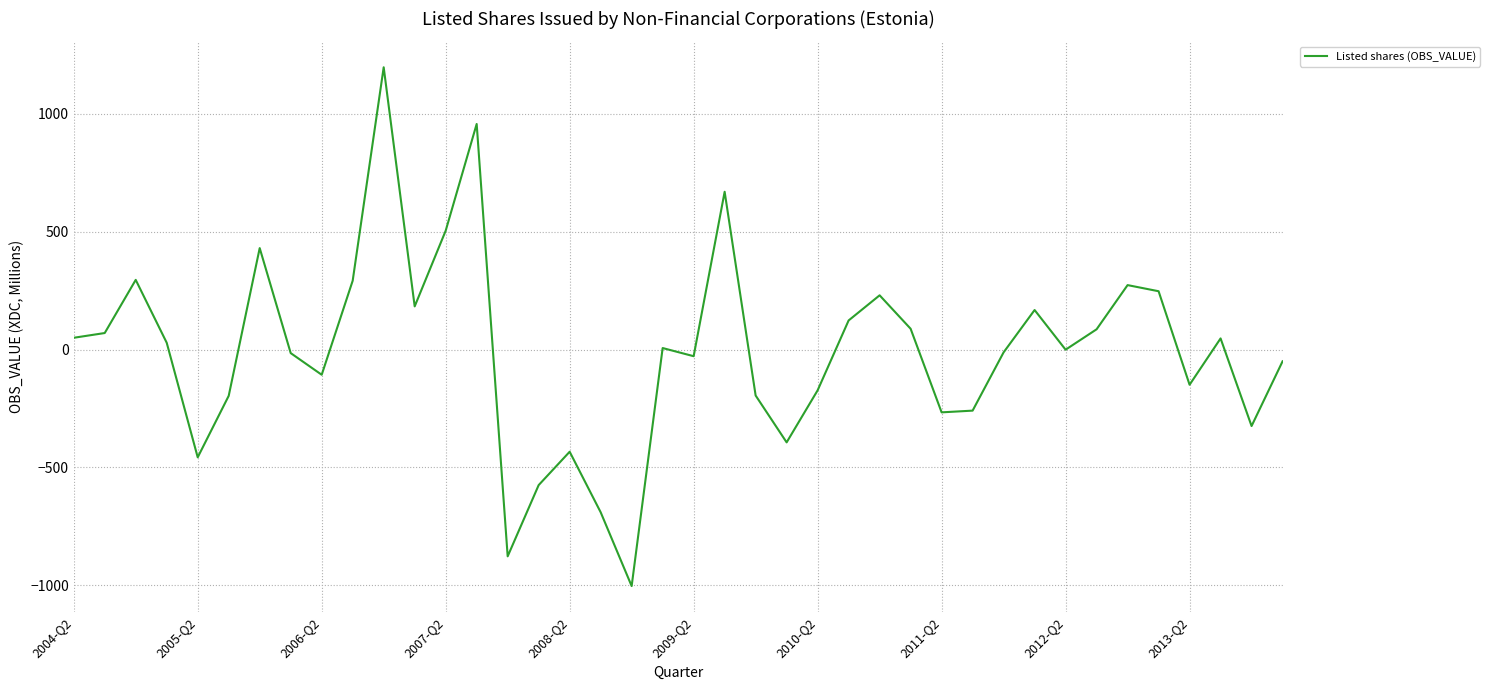

What is the smallest value displayed?

-1003.2